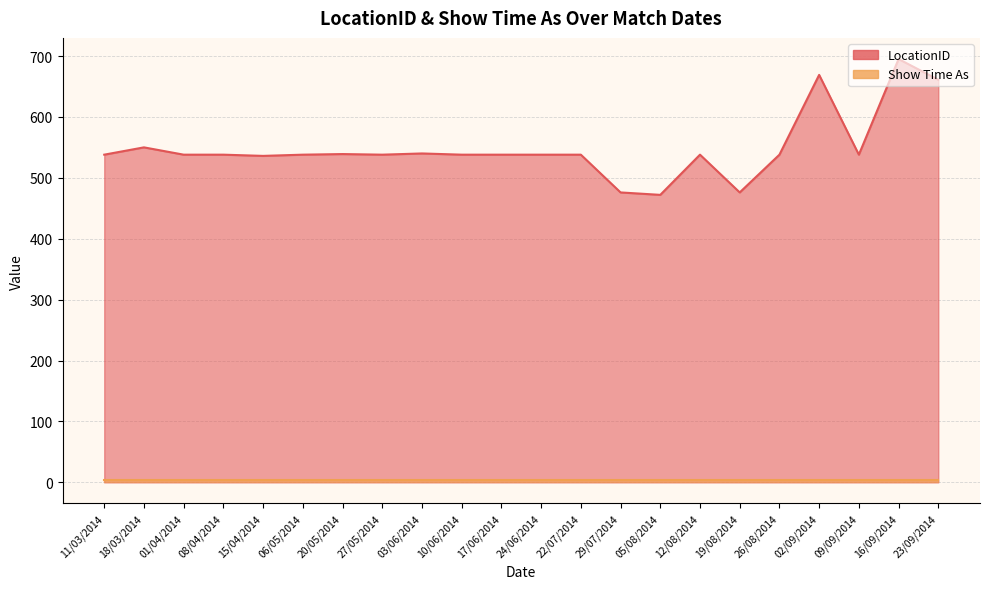

What is the value of the 14th point from the left?

476